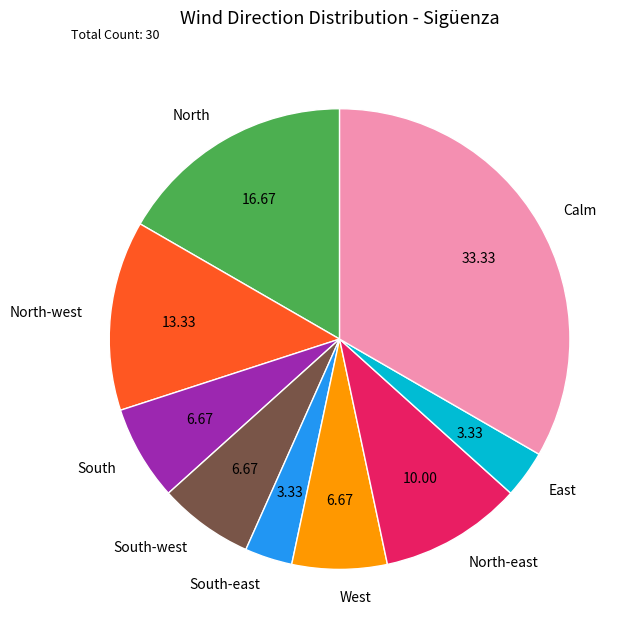

Does South represent more than half of the total?

No